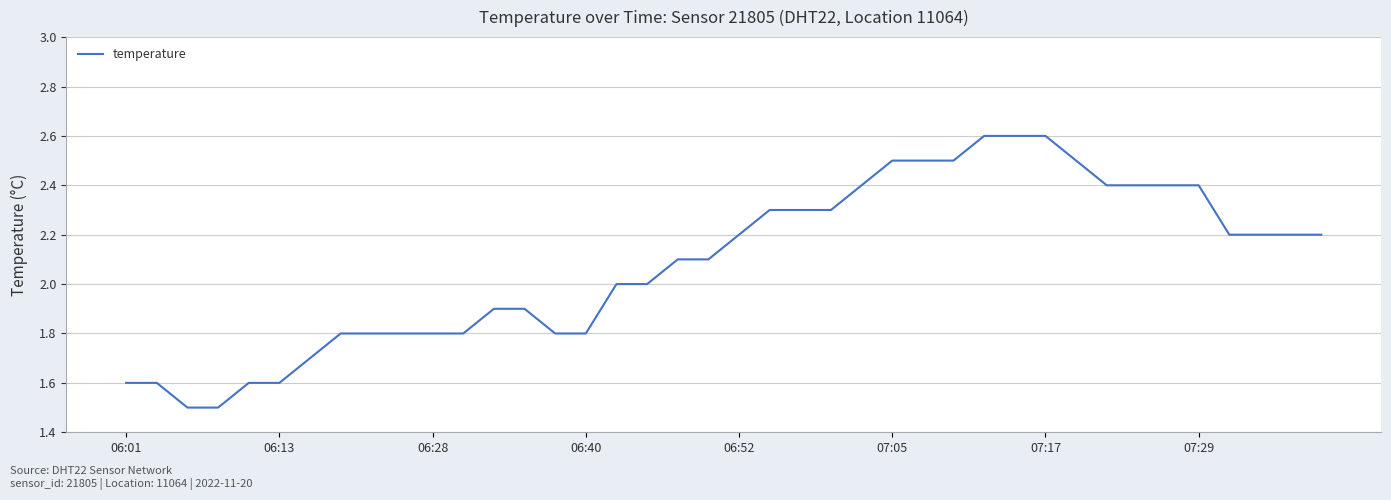

What is the greatest value displayed?

2.6